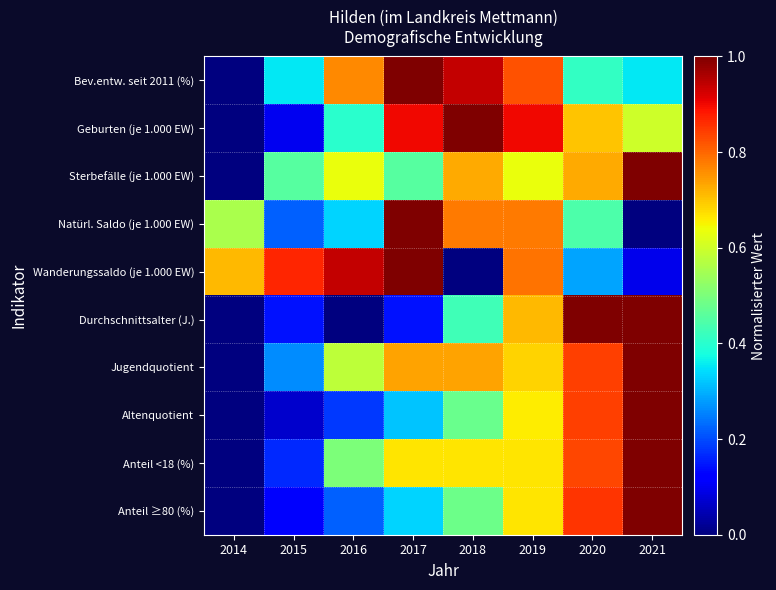

Reading left to right, extract all data points from this chart.

Bev.entw. seit 2011 (%): 2014=0.0	2015=0.4	2016=0.8	2017=1.0	2018=0.9	2019=0.8	2020=0.4	2021=0.4
Geburten (je 1.000 EW): 2014=0.0	2015=0.1	2016=0.4	2017=0.9	2018=1.0	2019=0.9	2020=0.7	2021=0.6
Sterbefälle (je 1.000 EW): 2014=0.0	2015=0.5	2016=0.6	2017=0.5	2018=0.7	2019=0.6	2020=0.7	2021=1.0
Natürl. Saldo (je 1.000 EW): 2014=0.6	2015=0.2	2016=0.3	2017=1.0	2018=0.8	2019=0.8	2020=0.4	2021=0.0
Wanderungssaldo (je 1.000 EW): 2014=0.7	2015=0.9	2016=0.9	2017=1.0	2018=0.0	2019=0.8	2020=0.3	2021=0.1
Durchschnittsalter (J.): 2014=0.0	2015=0.1	2016=0.0	2017=0.1	2018=0.4	2019=0.7	2020=1.0	2021=1.0
Jugendquotient: 2014=0.0	2015=0.3	2016=0.6	2017=0.7	2018=0.7	2019=0.7	2020=0.8	2021=1.0
Altenquotient: 2014=0.0	2015=0.1	2016=0.2	2017=0.3	2018=0.5	2019=0.7	2020=0.8	2021=1.0
Anteil <18 (%): 2014=0.0	2015=0.2	2016=0.5	2017=0.7	2018=0.7	2019=0.7	2020=0.8	2021=1.0
Anteil ≥80 (%): 2014=0.0	2015=0.1	2016=0.2	2017=0.3	2018=0.5	2019=0.7	2020=0.9	2021=1.0